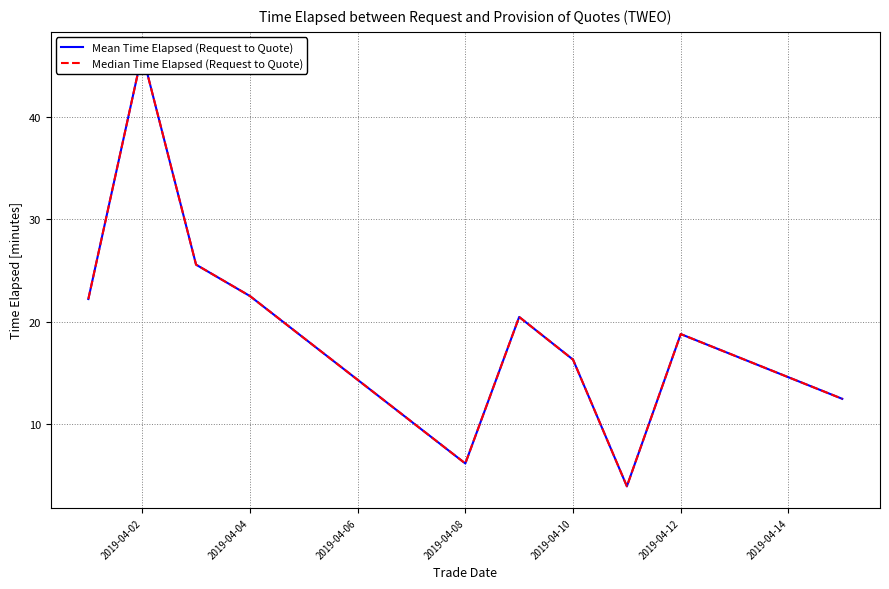

The Mean Time Elapsed (Request to Quote) series shows 16.3 at 2019-04-10. True or false?

True